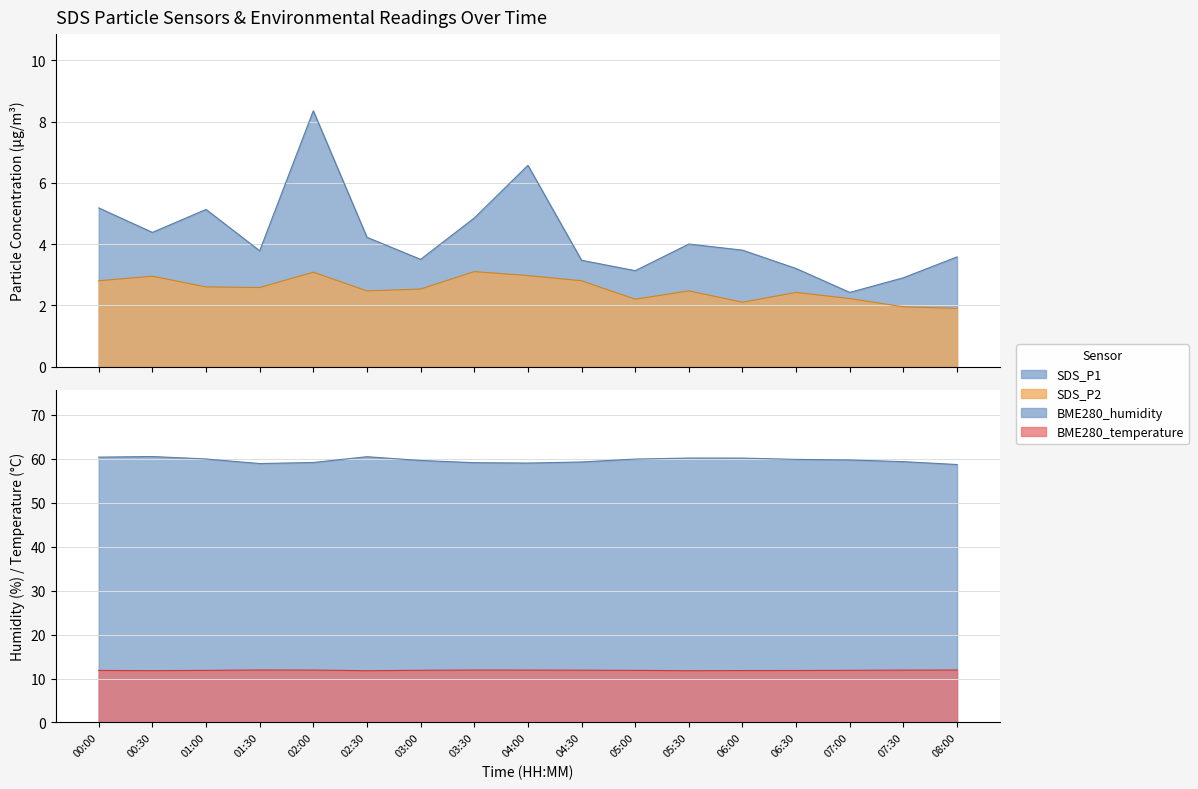

What are all the series names shown in the legend?

SDS_P1, SDS_P2, BME280_temperature, BME280_humidity